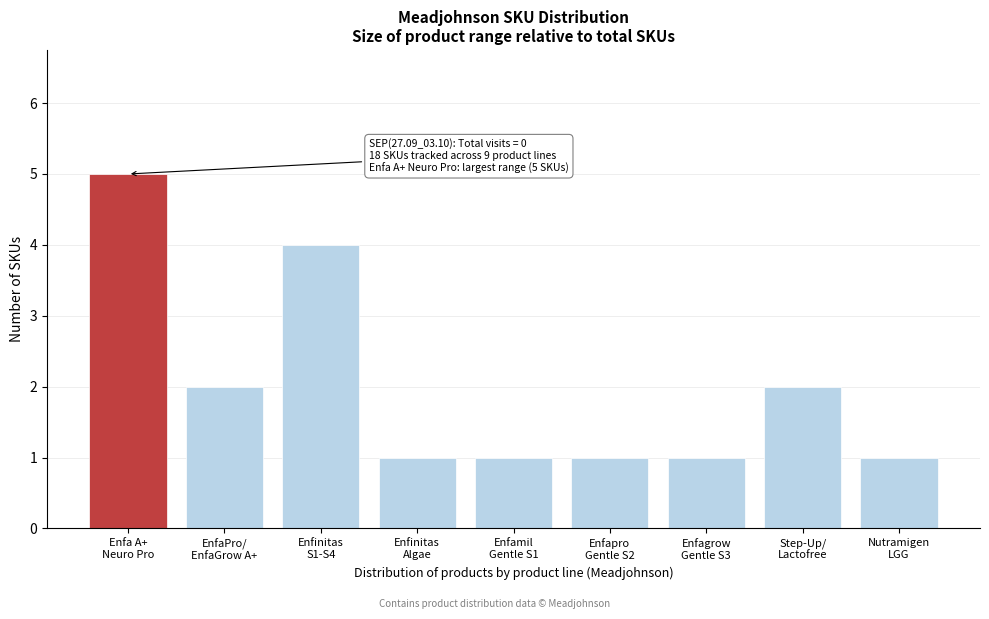

Reading left to right, what are all the values shown in this chart?

5	2	4	1	1	1	1	2	1